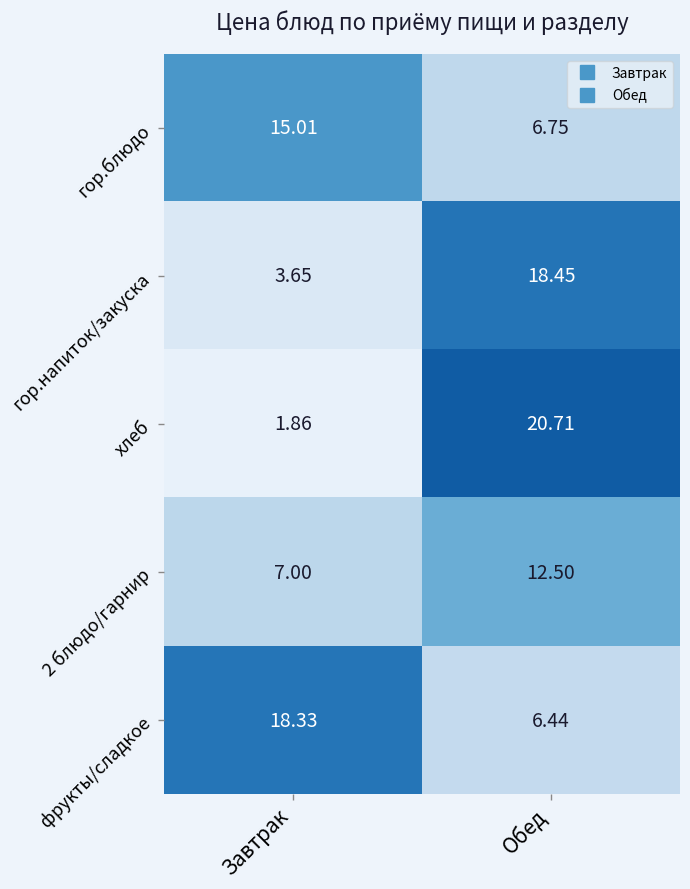

Which category has the highest value across all series?

Обед